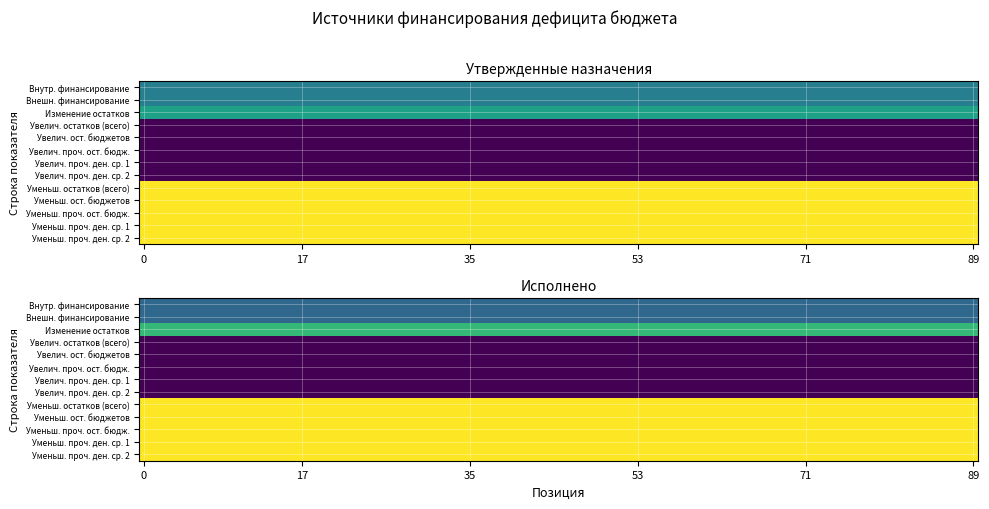

Which has a higher value, 1 or 2?

1